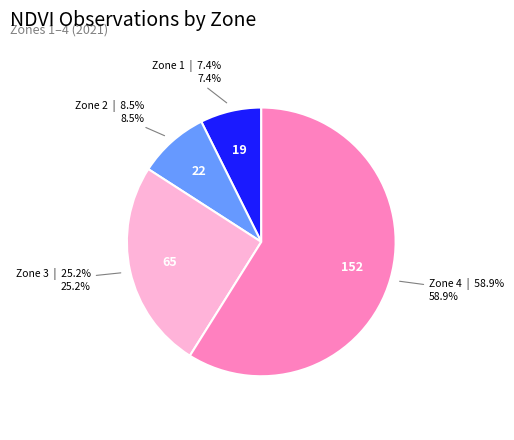

Approximately how many times larger is the value at Zone 4 compared to Zone 2?

6.9